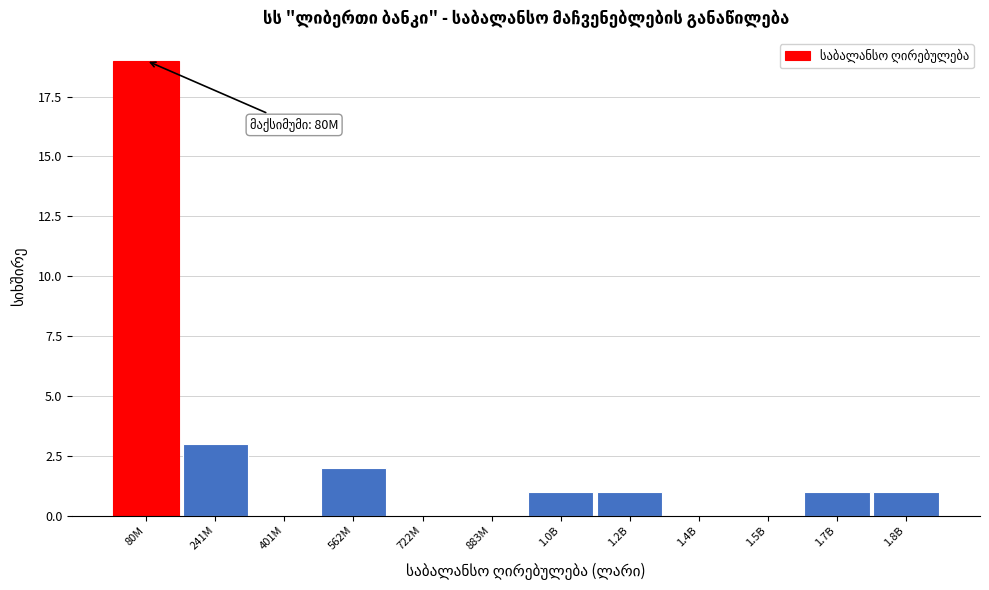

Reading left to right, list all the values displayed in this chart.

80M=19	241M=3	401M=0	562M=2	722M=0	883M=0	1.0B=1	1.2B=1	1.4B=0	1.5B=0	1.7B=1	1.8B=1